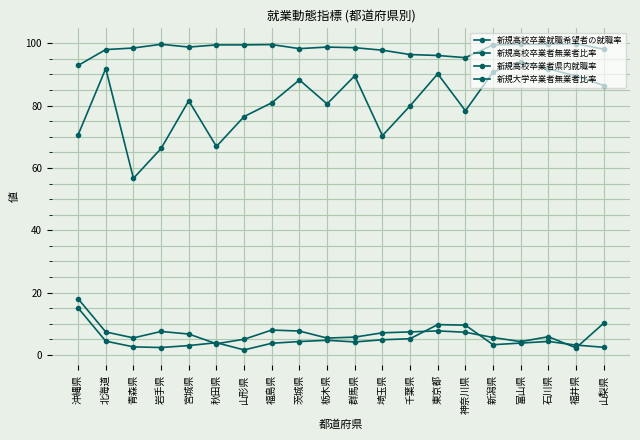

At how many categories does at least one series exceed 29?

20